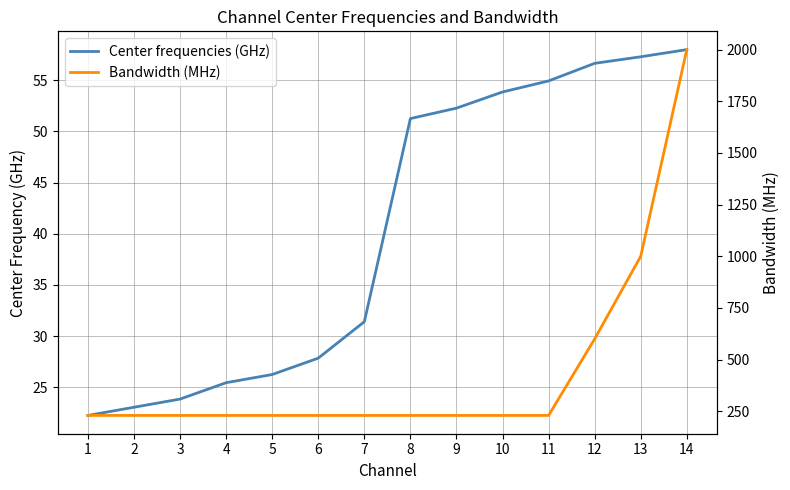

True or false: Bandwidth (MHz) has a value of 51.9 at 6.

False